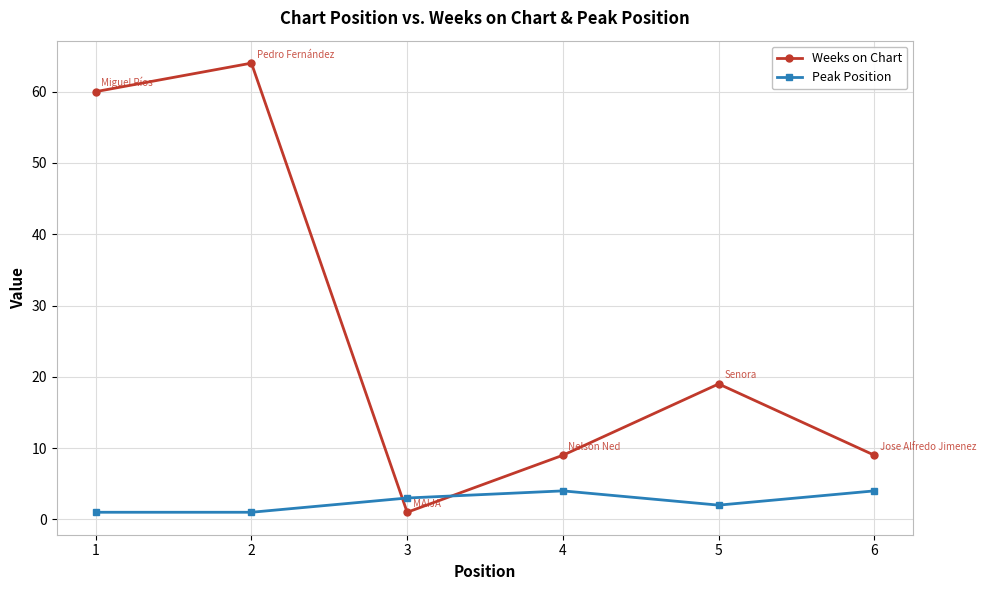

After their last crossing, which series has the higher values: Weeks on Chart or Peak Position?

Weeks on Chart